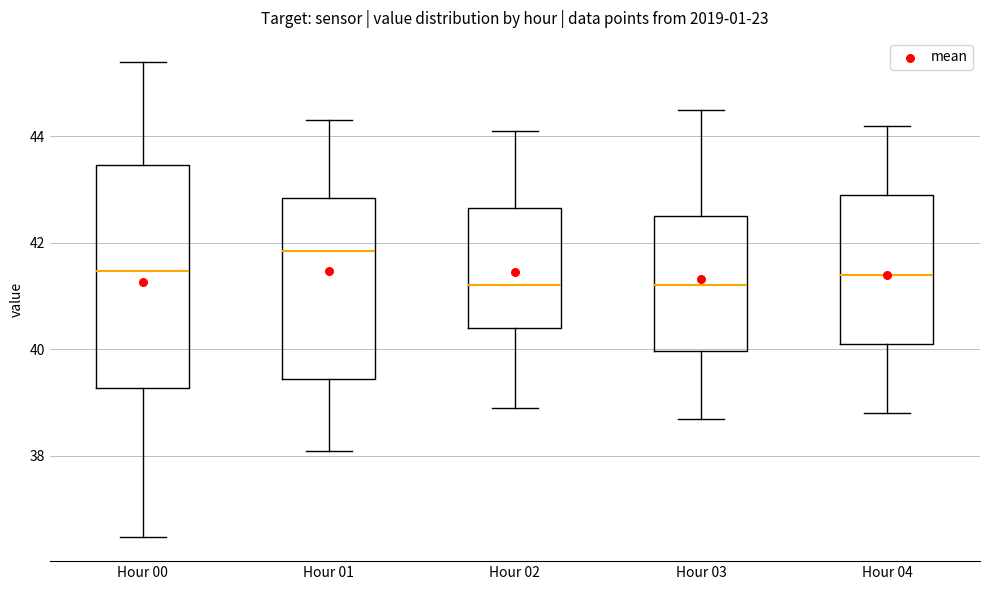

Reading left to right, read every box against the y-axis: the position of its median line, the range the box covers, and the ends of its whiskers. The values are not printed on the chart, so give them approximately, as read against the axis.

Hour 00: median 41.4, box 39.2 to 43.4, whiskers 36.4 to 45.4
Hour 01: median 41.8, box 39.4 to 42.8, whiskers 38.2 to 44.4
Hour 02: median 41.2, box 40.4 to 42.6, whiskers 39.0 to 44.2
Hour 03: median 41.2, box 40.0 to 42.6, whiskers 38.8 to 44.6
Hour 04: median 41.4, box 40.2 to 43.0, whiskers 38.8 to 44.2